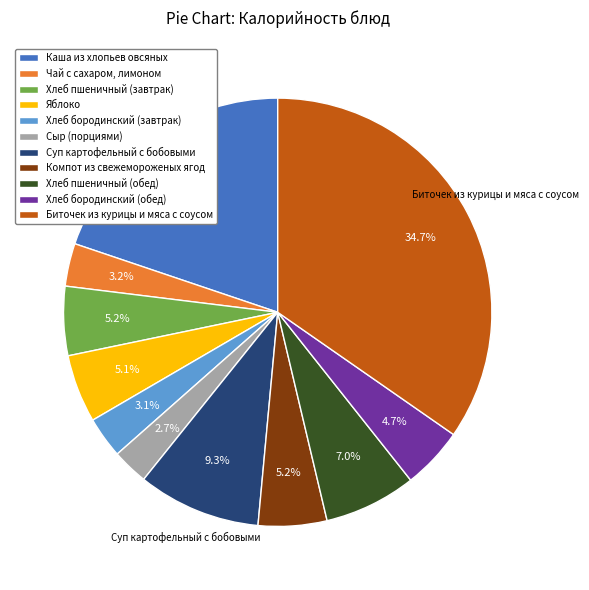

To the nearest percent, what percentage of the pie is Хлеб бородинский (завтрак)?

3%